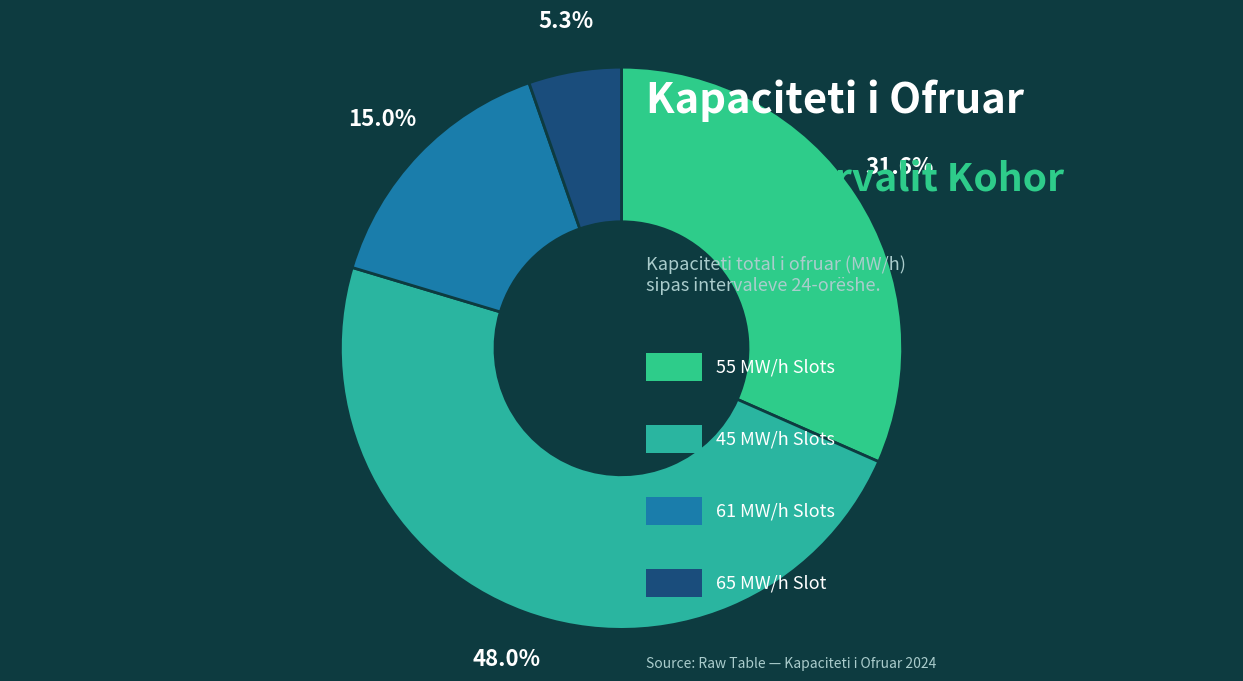

How many segments does this pie chart have?

4